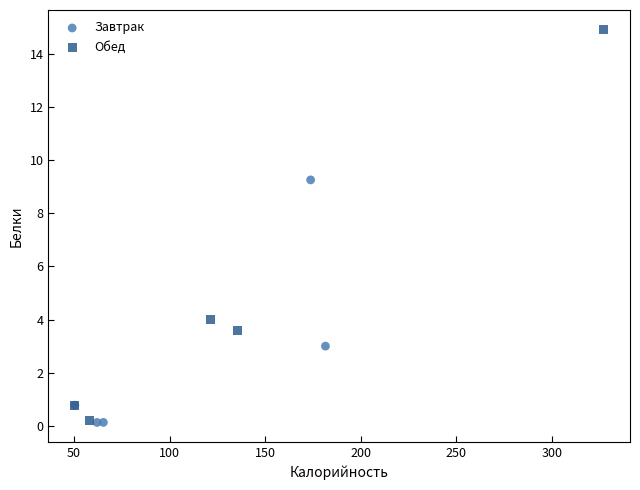

Which series reaches the maximum Y coordinate?

Обед